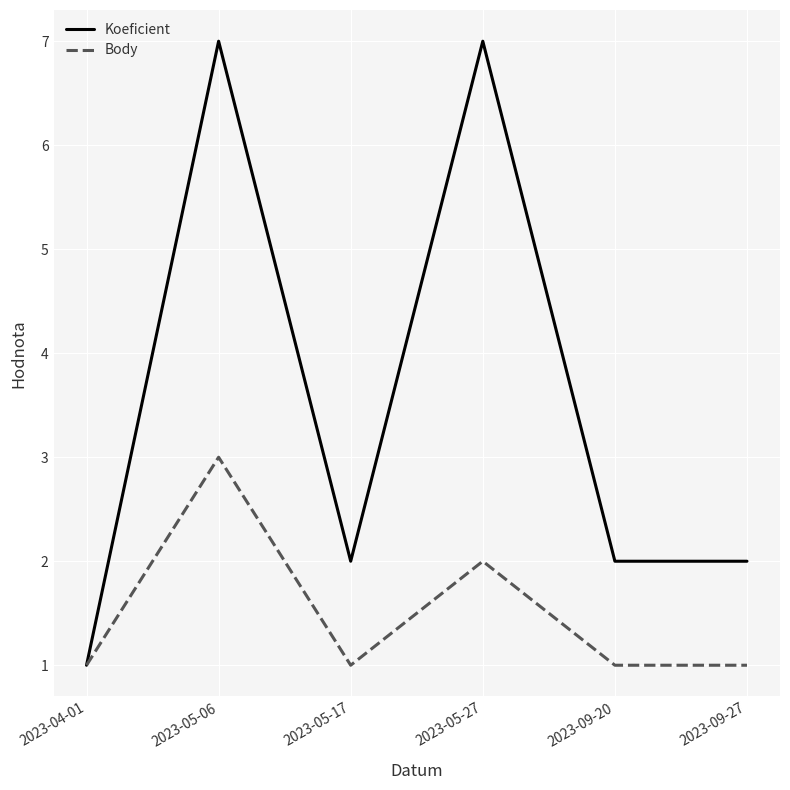

Does the chart display data point markers on the line(s)?

No